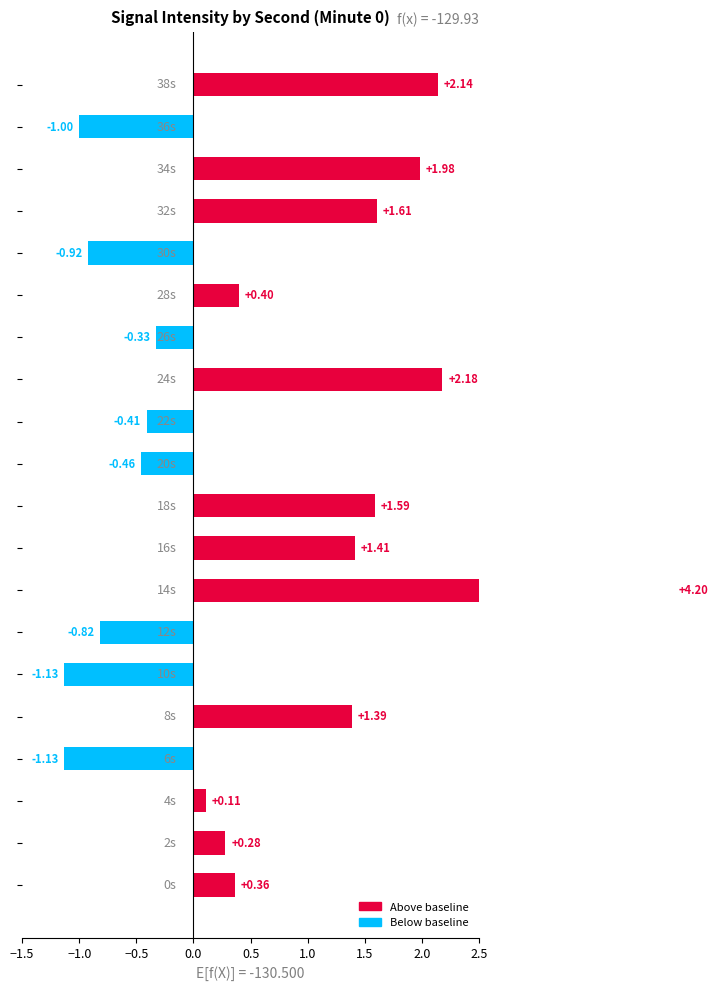

The value at 0.0 is -1.8. True or false?

False